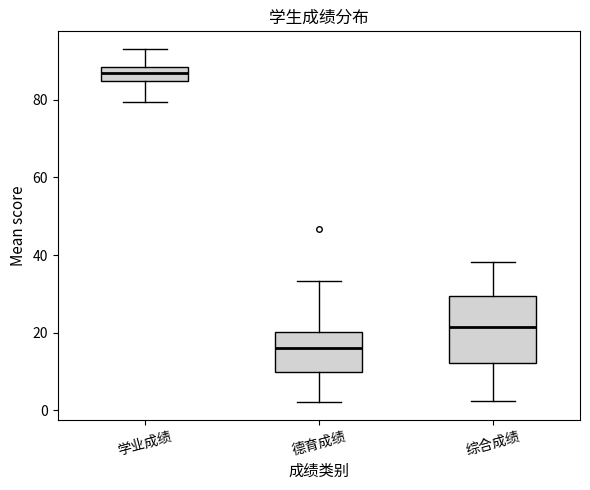

Which box's median line is the lowest?

德育成绩